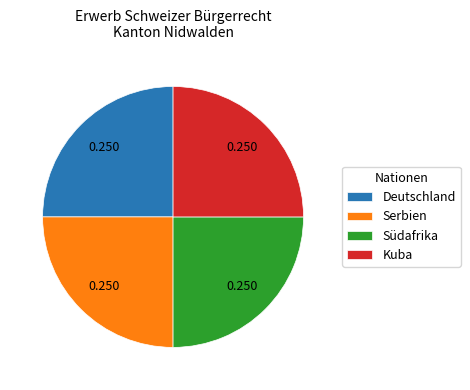

Does Kuba represent more than half of the total?

No